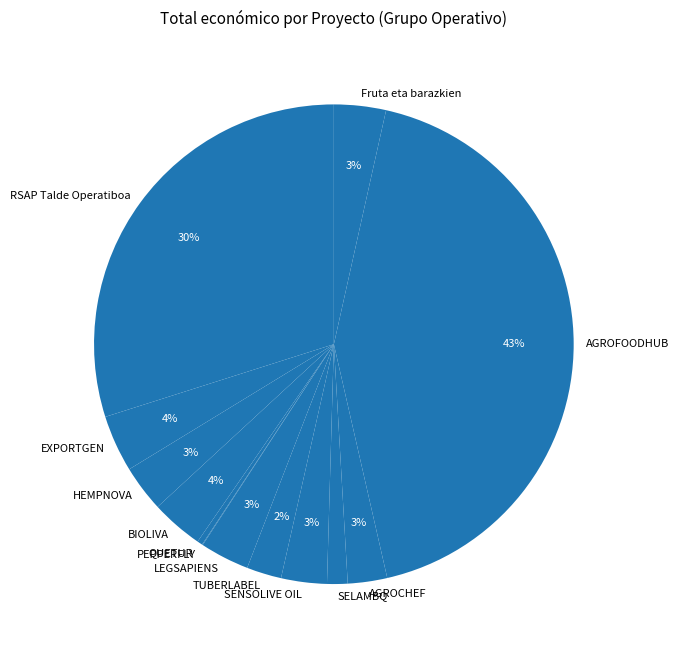

Is there any slice that represents more than half of the pie?

No